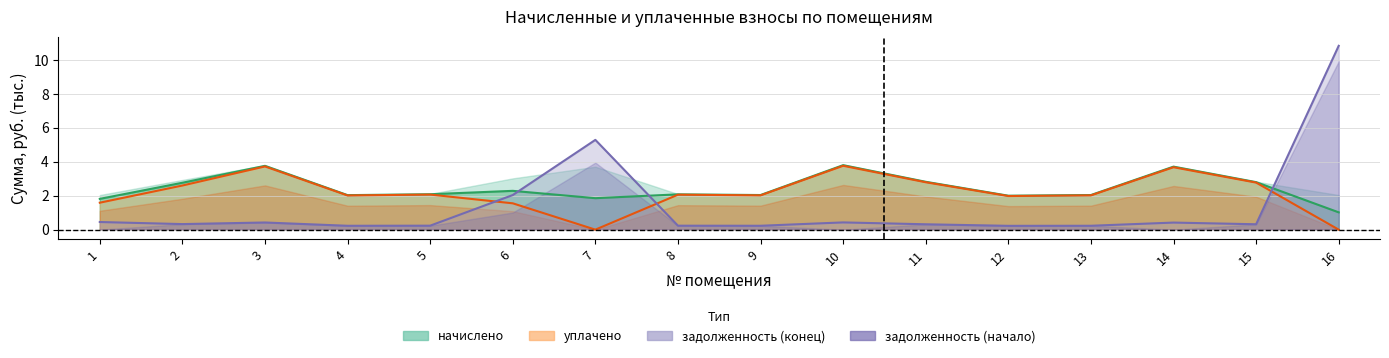

Which series has the widest spread of values?

задолженность (начало)